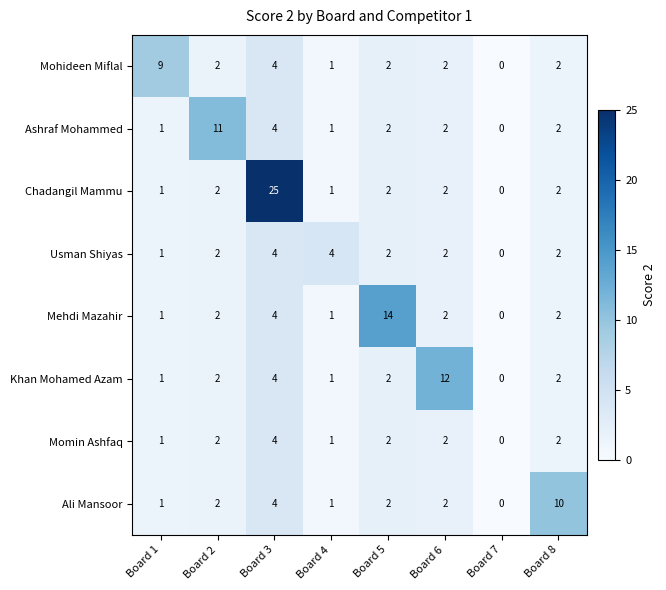

What is the average value of the Mohideen Miflal series?

3